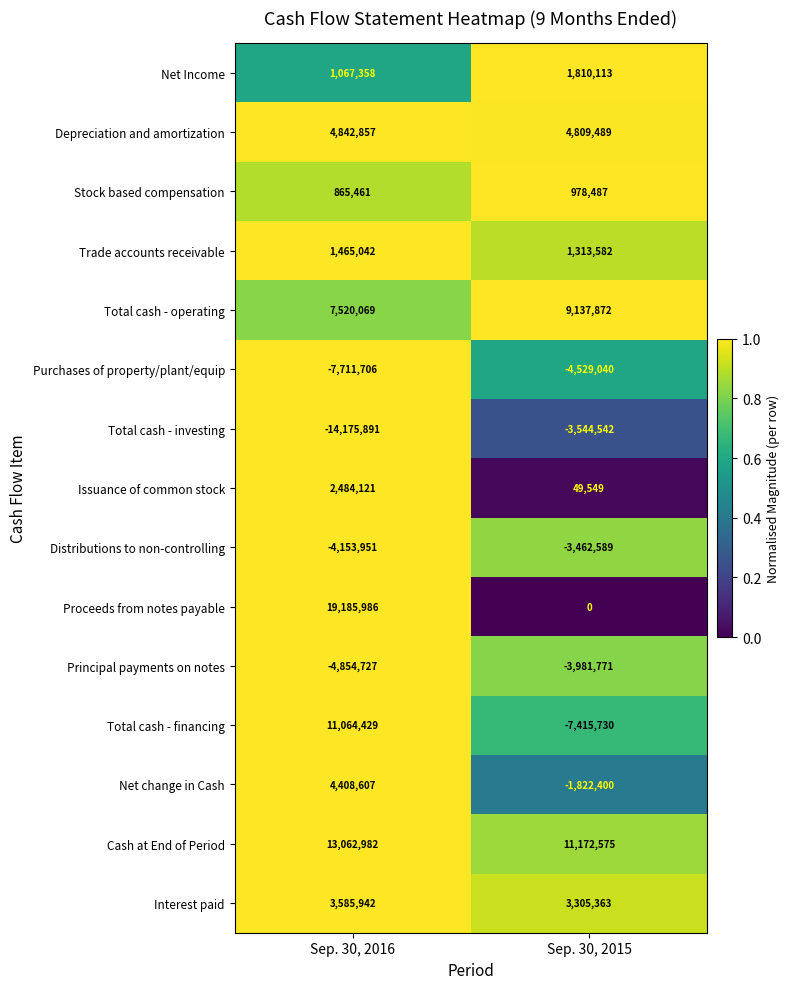

The value of Net Income at Sep. 30, 2015 is 2773074. True or false?

False